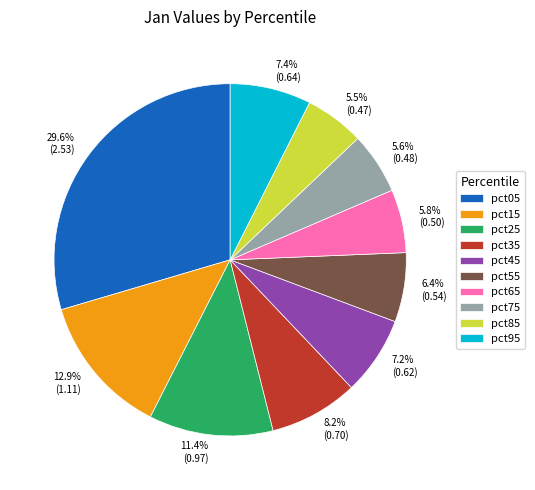

To the nearest percent, what is the difference between the pct95 and pct35 slice percentages?

1%